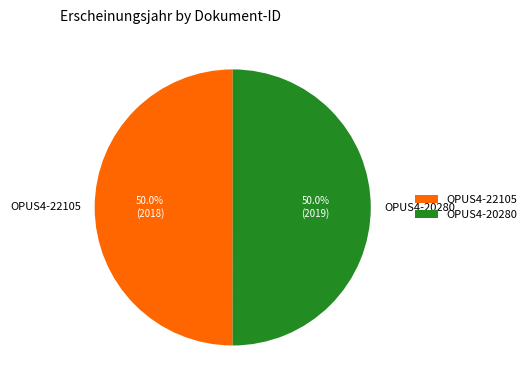

To the nearest percent, what is the combined percentage of OPUS4-22105 and OPUS4-20280?

100%